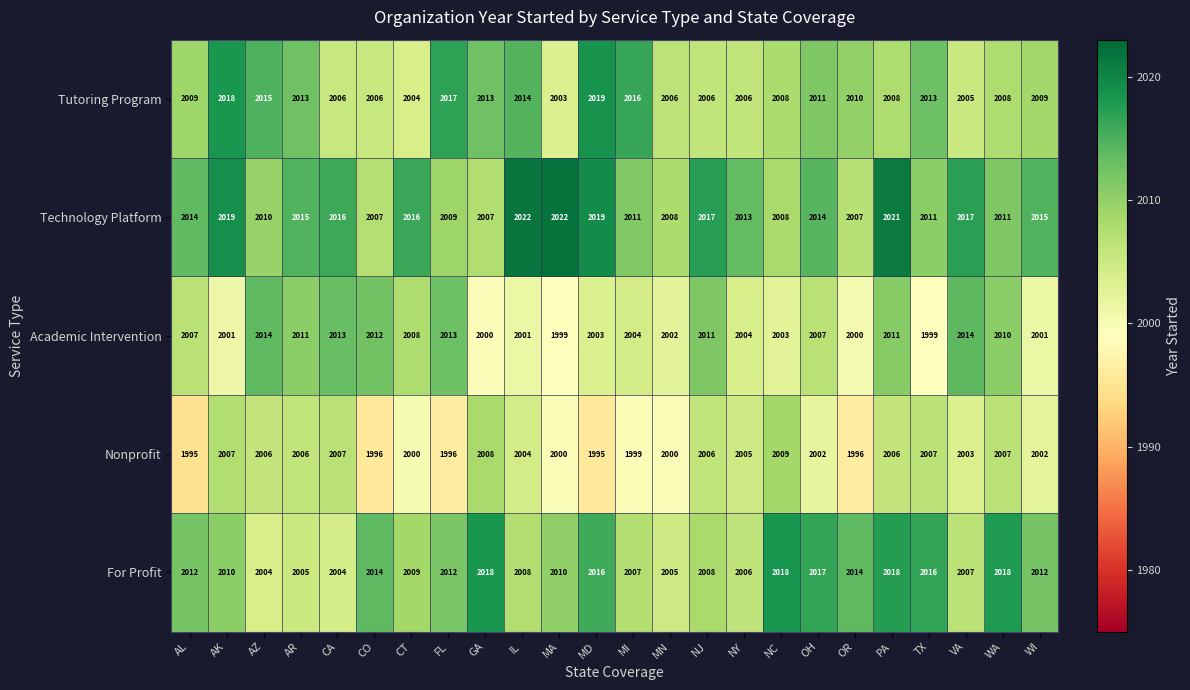

The value of Technology Platform at AL is 2014. True or false?

True